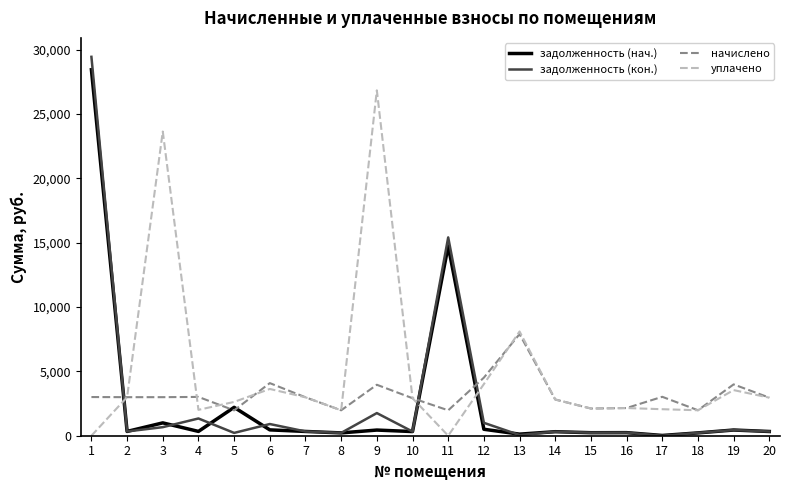

The value of уплачено at 8 is 3498.3. True or false?

False